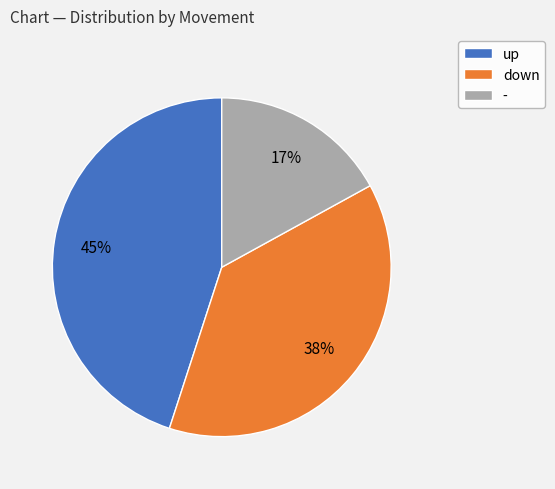

How many segments does this pie chart have?

3